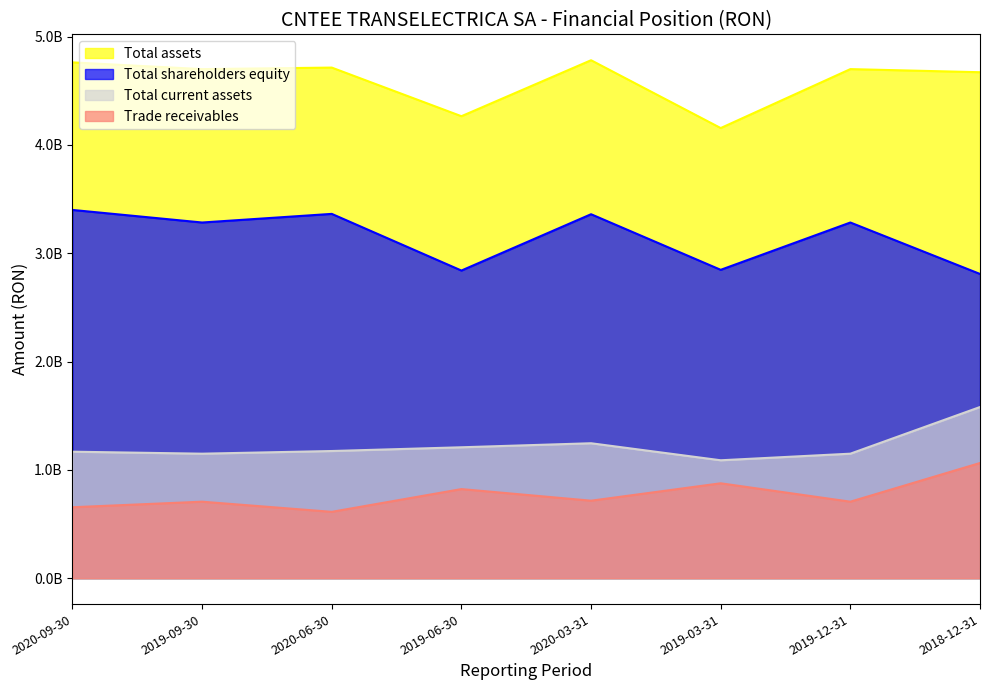

Where does the Tangible assets series first go above 3284128337?

2020-09-30